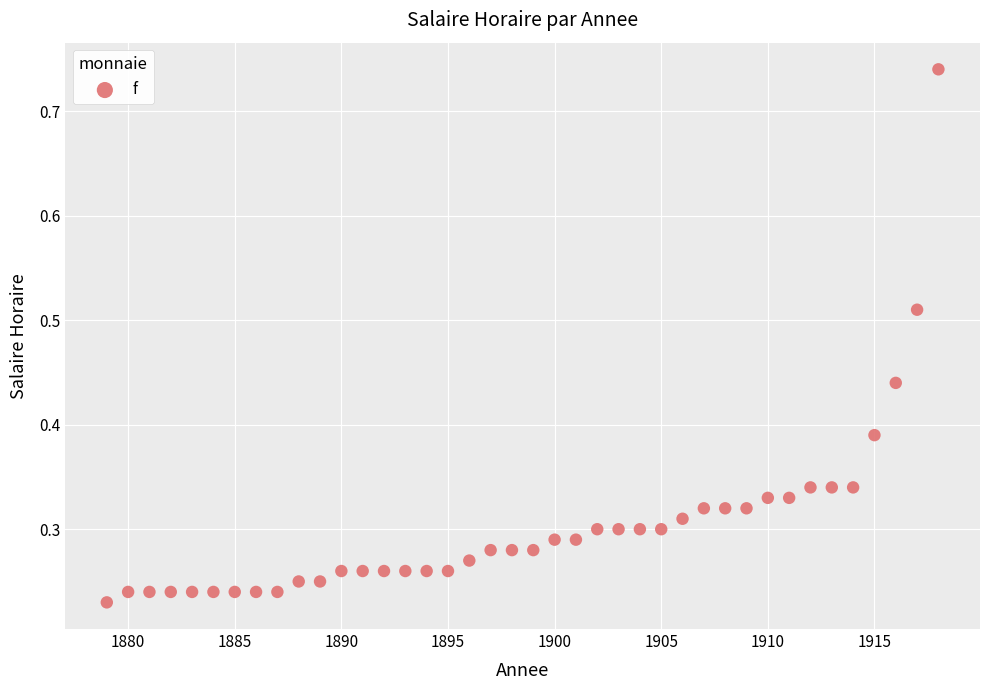

What is the range of X values (max minus min)?

39.0